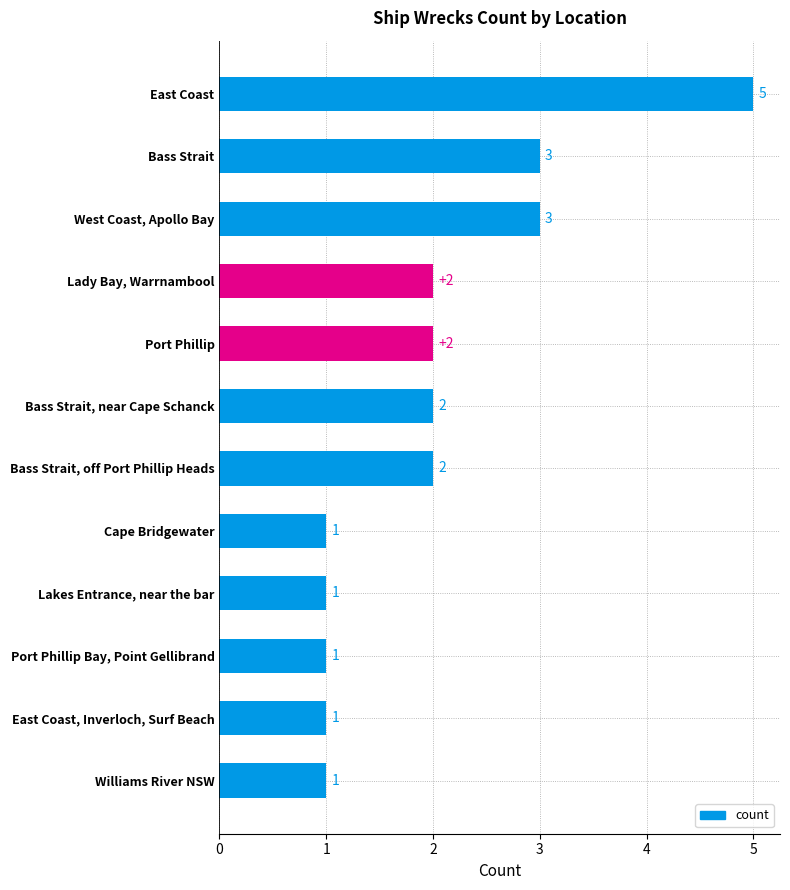

Count the values in the range 1 to 3.

11